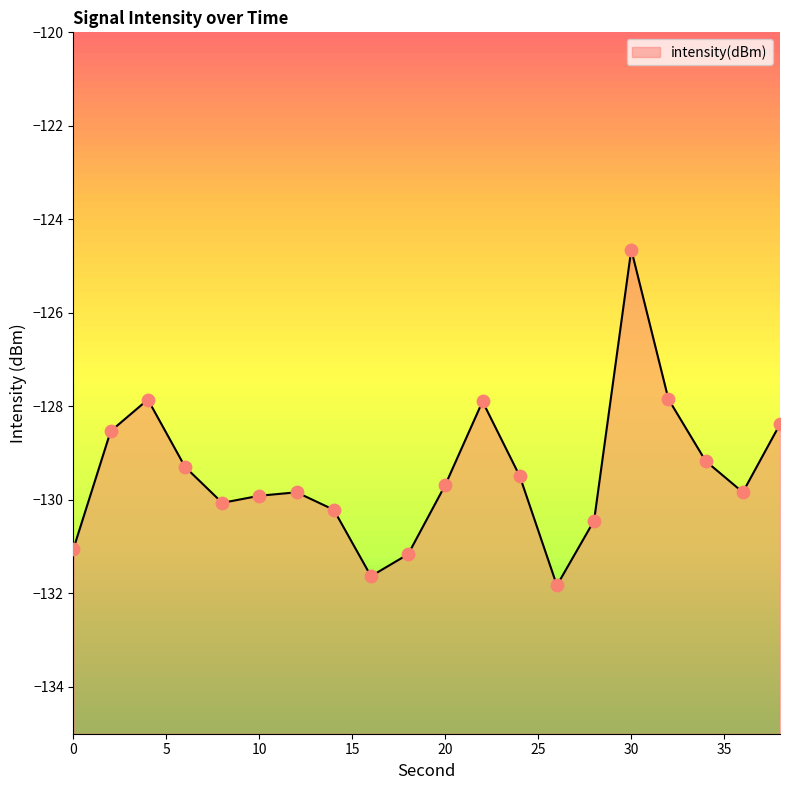

Which has a higher value, 30 or 32?

30